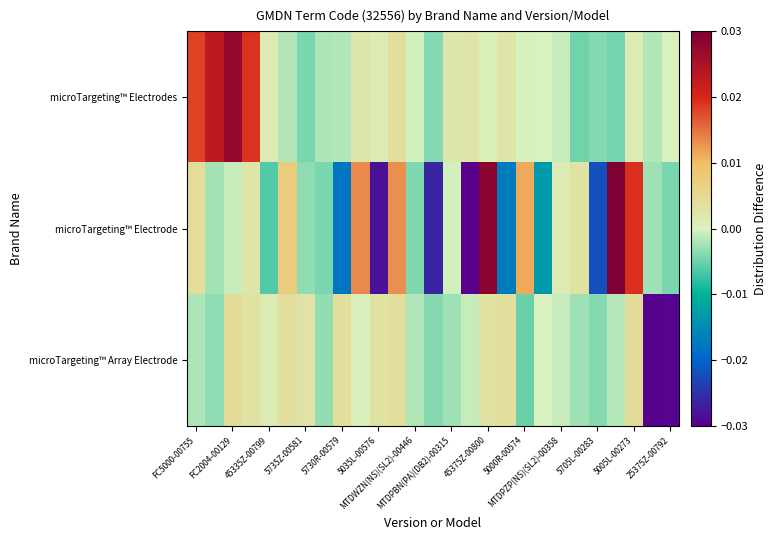

At which category is the sum across all series the highest?

45375Z-00800